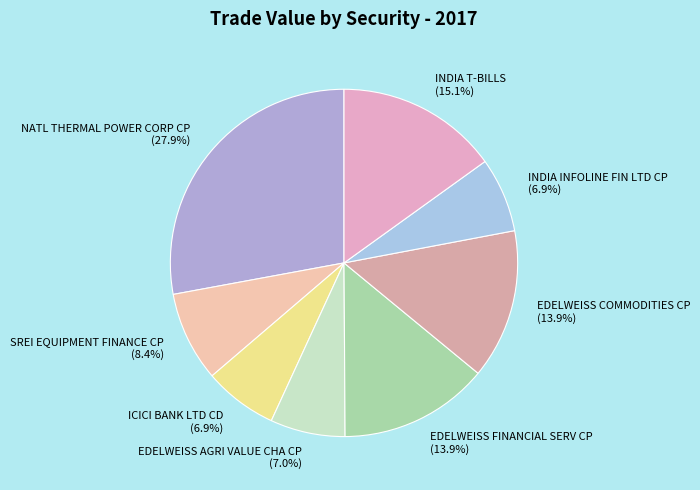

To the nearest percent, what portion does EDELWEISS AGRI VALUE CHA CP represent?

7%